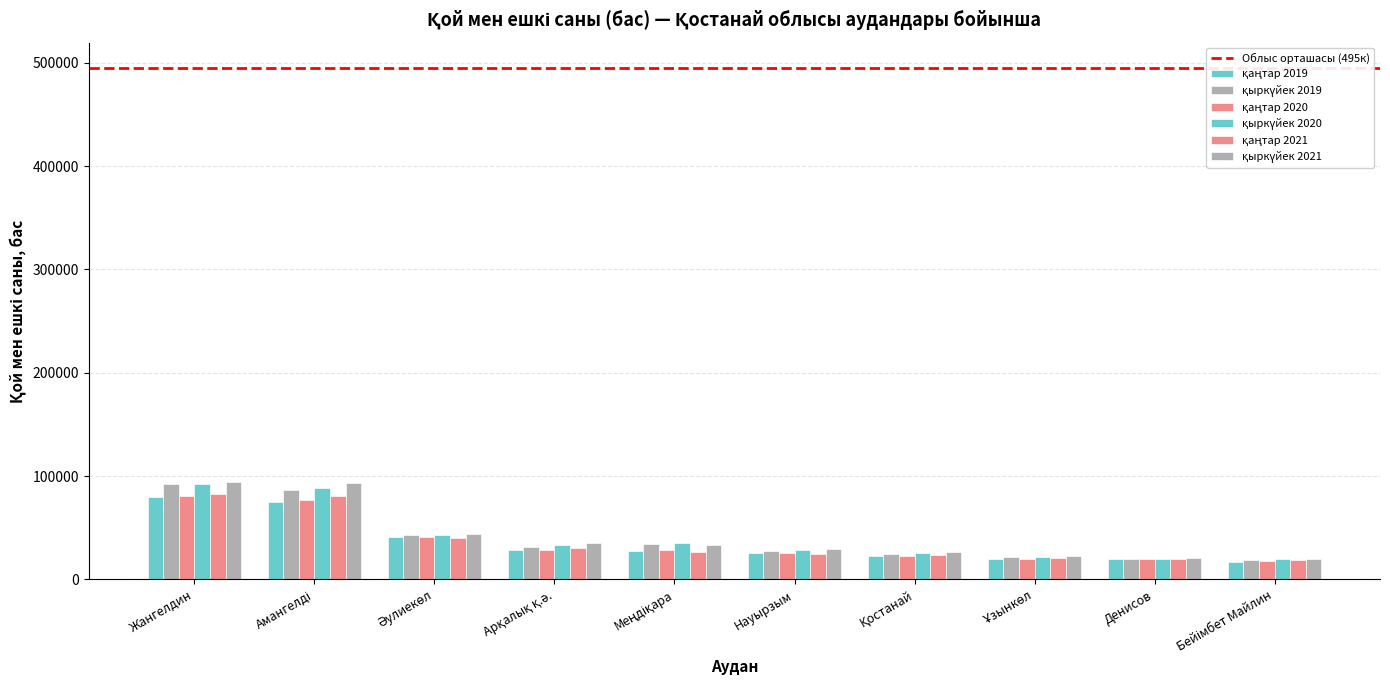

Count the number of categories in the chart.

10